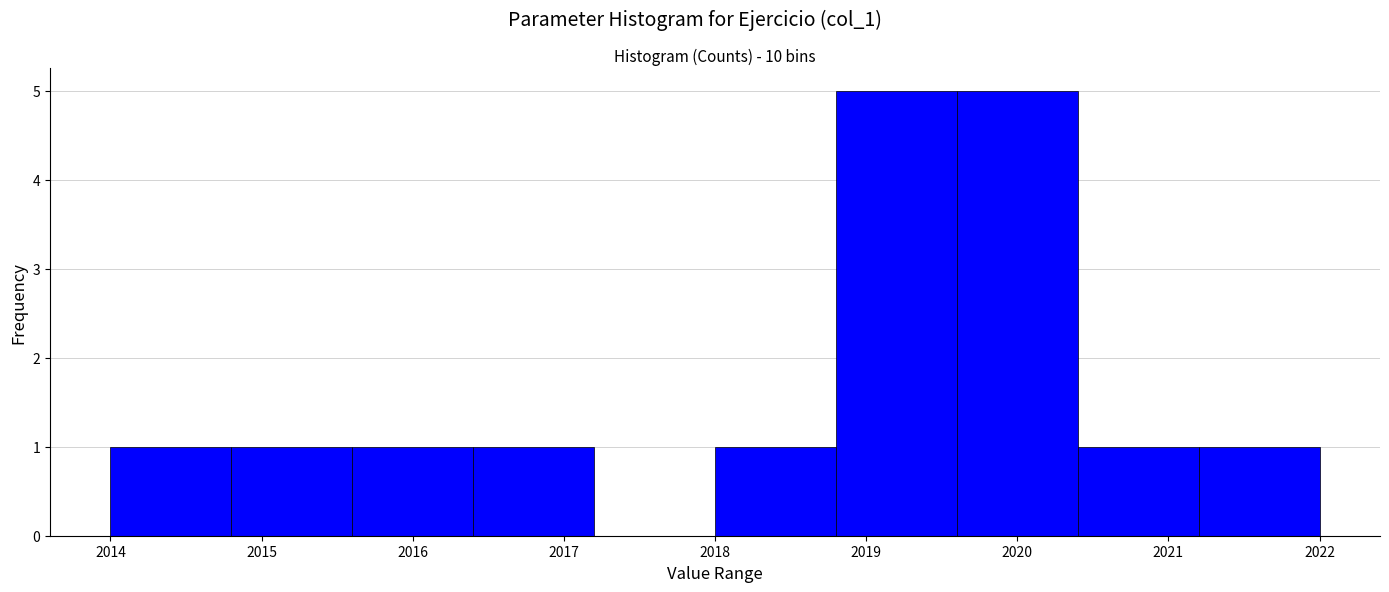

Reading left to right, list every bar in this chart as the range it spans on the x-axis followed by its height. The values are not printed on the chart, so give them approximately, as read against the axis.

2014.0 to 2014.8: 1
2014.8 to 2015.6: 1
2015.6 to 2016.4: 1
2016.4 to 2017.2: 1
2017.2 to 2018.0: 0
2018.0 to 2018.8: 1
2018.8 to 2019.6: 5
2019.6 to 2020.4: 5
2020.4 to 2021.2: 1
2021.2 to 2022.0: 1